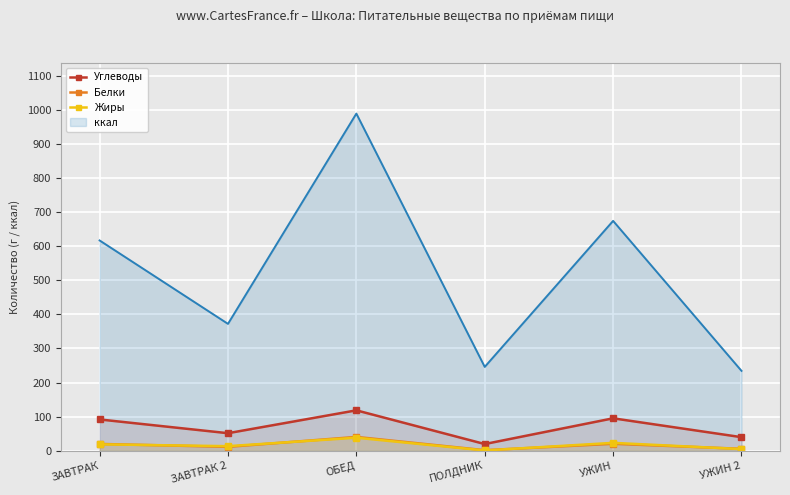

In Жиры, how many points are higher than both neighbors (excluding endpoints)?

2